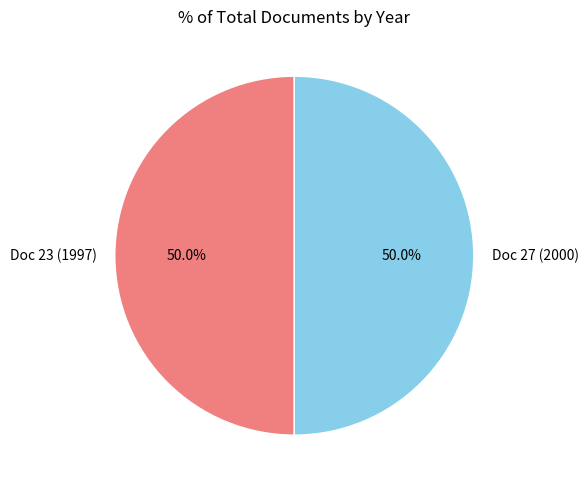

Combined, do Doc 27 (2000) and Doc 23 (1997) account for over 50%?

Yes